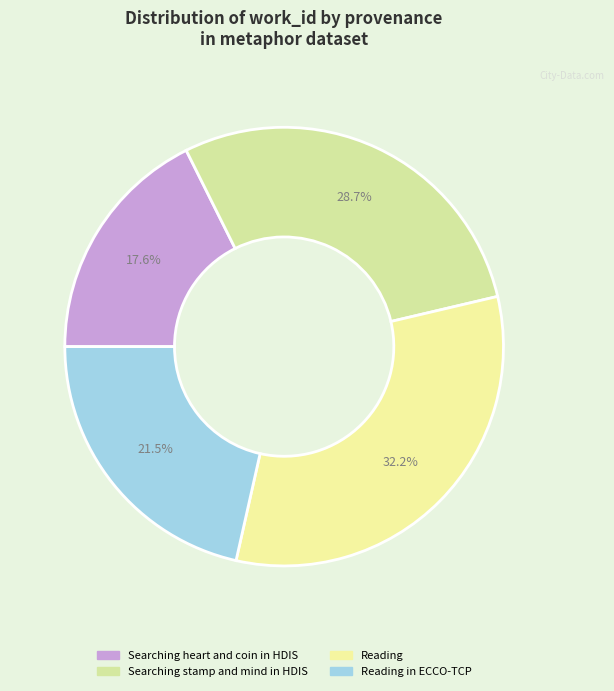

To the nearest percent, what is the difference between the Reading in ECCO-TCP and Searching heart and coin in HDIS slice percentages?

4%